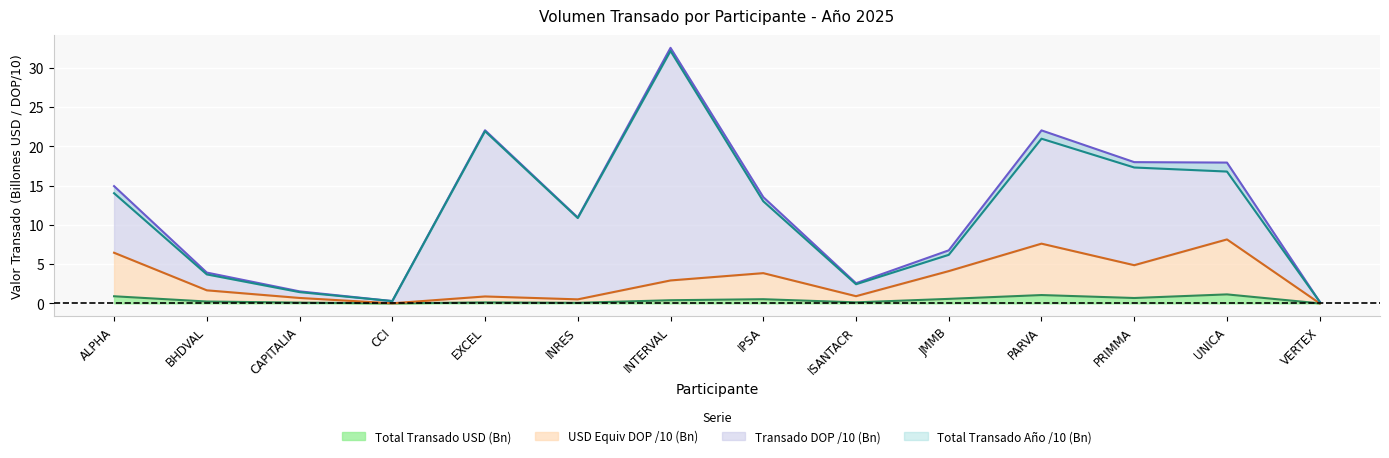

The USD Equivalente DOP series shows 1.7 at BHDVAL. True or false?

True